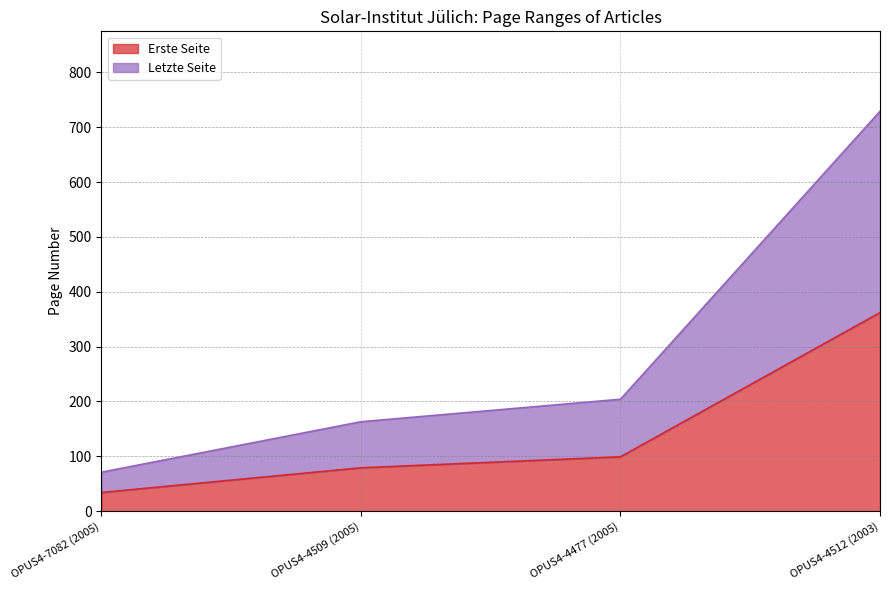

True or false: Erste Seite has a value of 13 at OPUS4-7082 (2005).

False